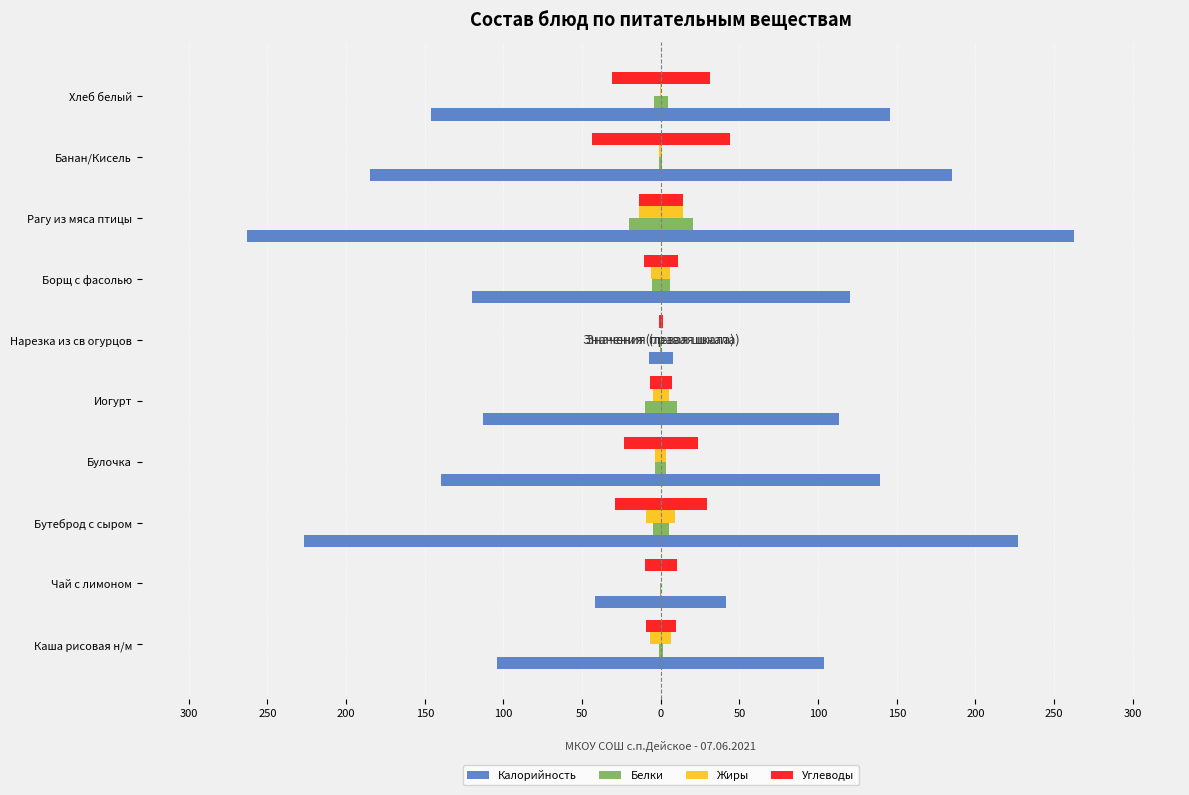

How many distinct data groups are displayed?

4